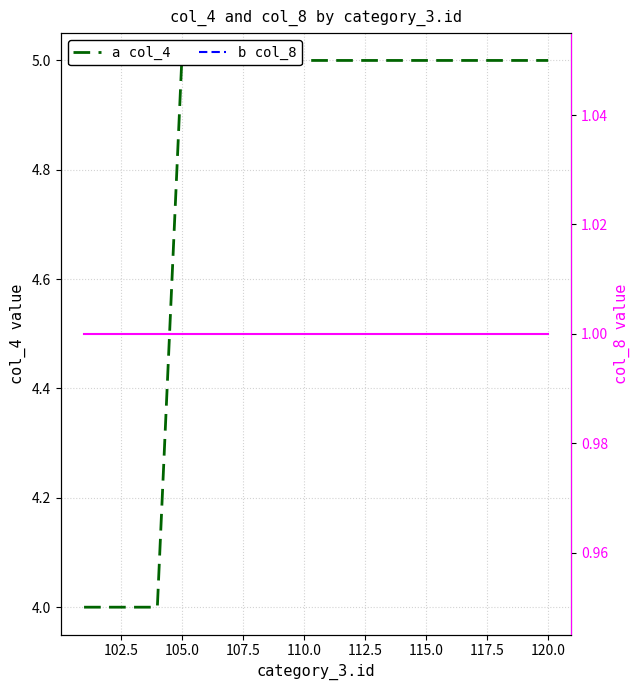

What is the difference between the second highest and minimum values in the col_4 series?

1